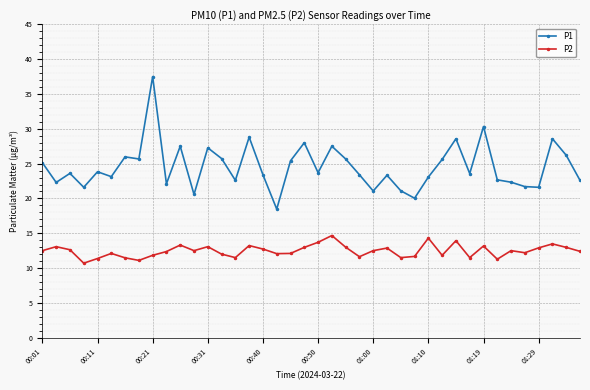

What is the average value of the P1 series?

24.5